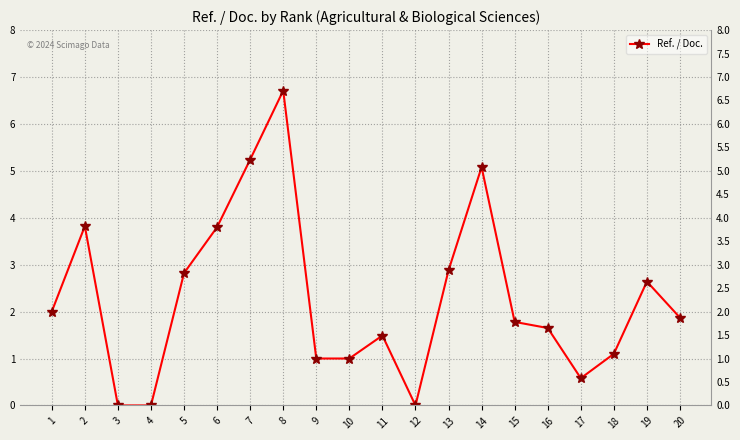

Rank the categories by value from lowest to highest.

3, 4, 12, 17, 9, 10, 18, 11, 16, 15, 20, 1, 19, 5, 13, 6, 2, 14, 7, 8